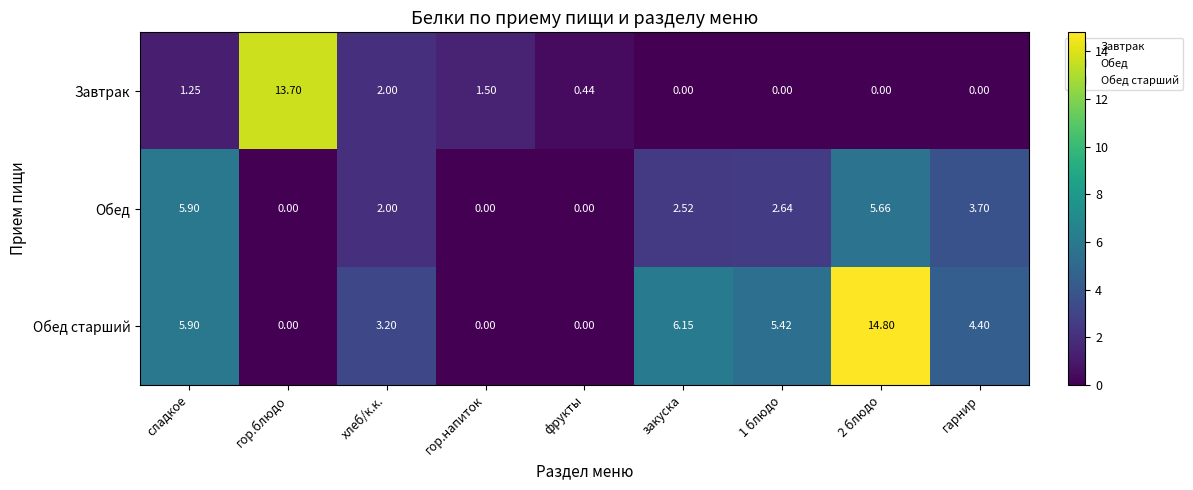

Which series changed the most between гор.напиток and гарнир?

Обед старший